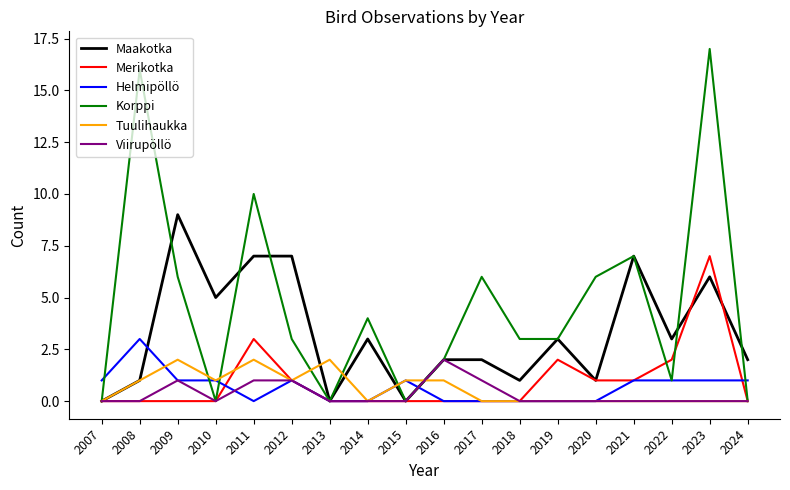

Reading left to right, what are all the values shown in this chart?

Maakotka: 0	1	9	5	7	7	0	3	0	2	2	1	3	1	7	3	6	2
Merikotka: 0	0	0	0	3	1	0	0	0	0	0	0	2	1	1	2	7	0
Helmipöllö: 1	3	1	1	0	1	0	0	1	0	0	0	0	0	1	1	1	1
Korppi: 0	16	6	0	10	3	0	4	0	2	6	3	3	6	7	1	17	0
Tuulihaukka: 0	1	2	1	2	1	2	0	1	1	0	0	0	0	0	0	0	0
Viirupöllö: 0	0	1	0	1	1	0	0	0	2	1	0	0	0	0	0	0	0